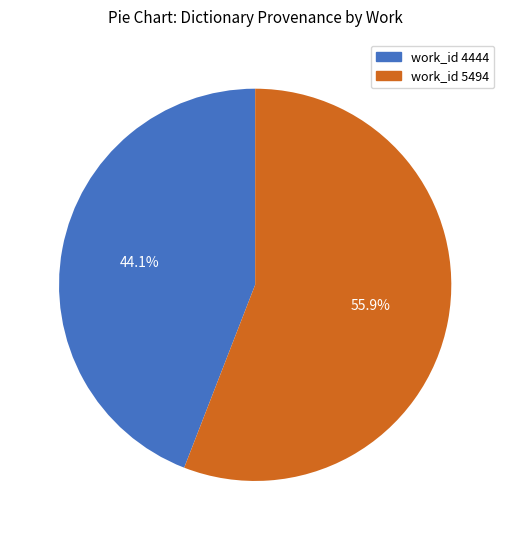

What portion of the pie excludes work_id 4444?

55.9%